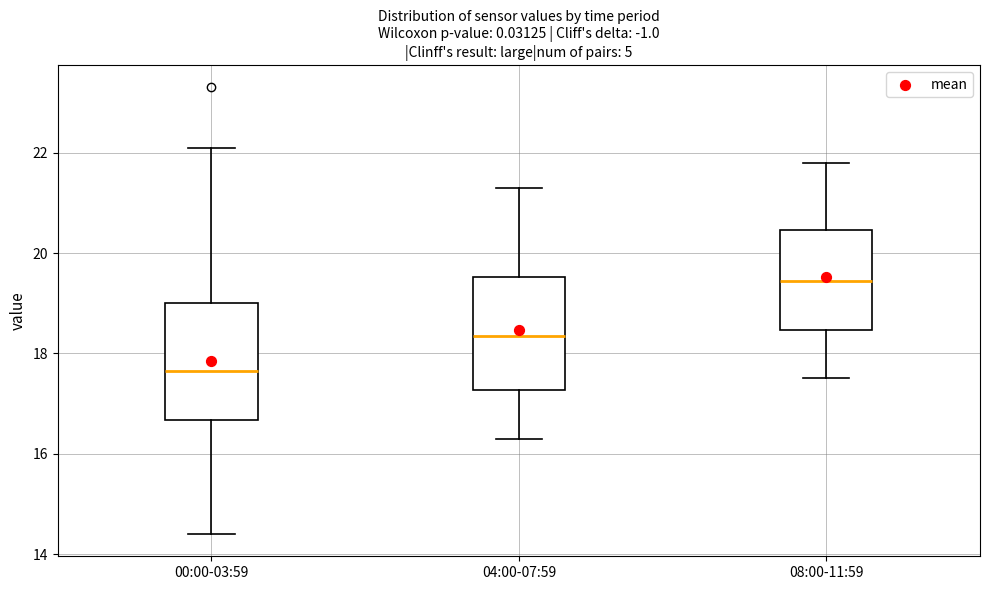

Reading left to right, read every box against the y-axis: the position of its median line, the range the box covers, and the ends of its whiskers. The values are not printed on the chart, so give them approximately, as read against the axis.

00:00-03:59: median 17.6, box 16.6 to 19.0, whiskers 14.4 to 22.2
04:00-07:59: median 18.4, box 17.2 to 19.6, whiskers 16.4 to 21.4
08:00-11:59: median 19.4, box 18.4 to 20.4, whiskers 17.6 to 21.8